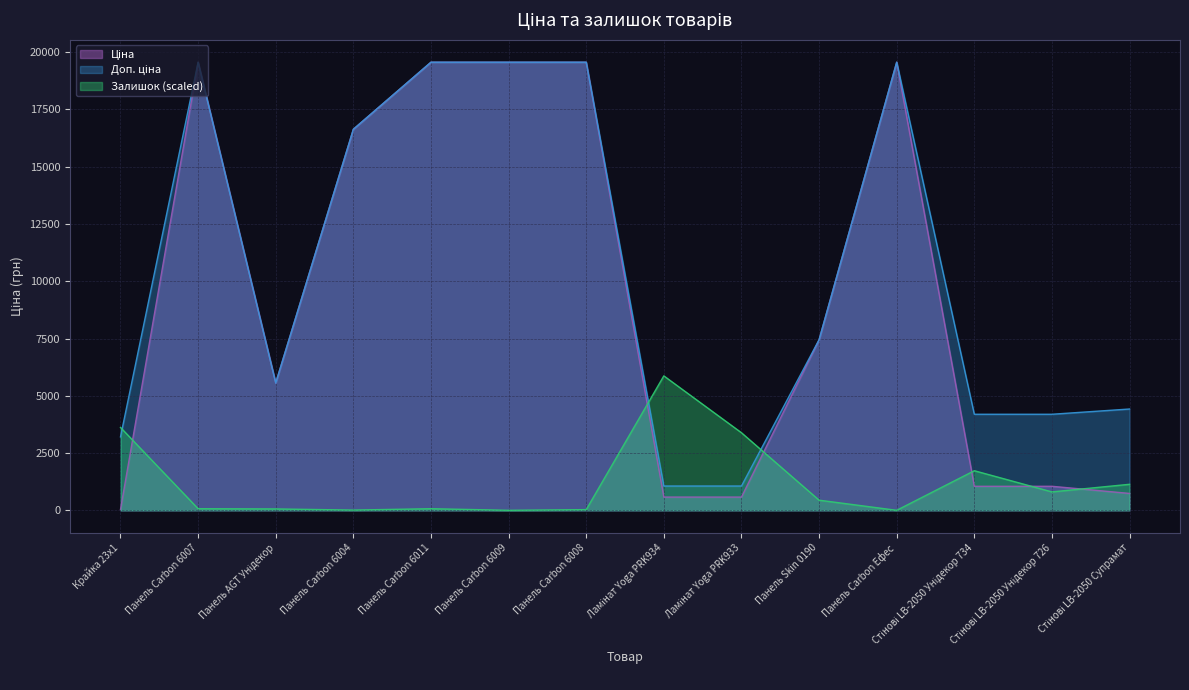

True or false: Доп. ціна has more than 1 points higher than both neighbors.

True